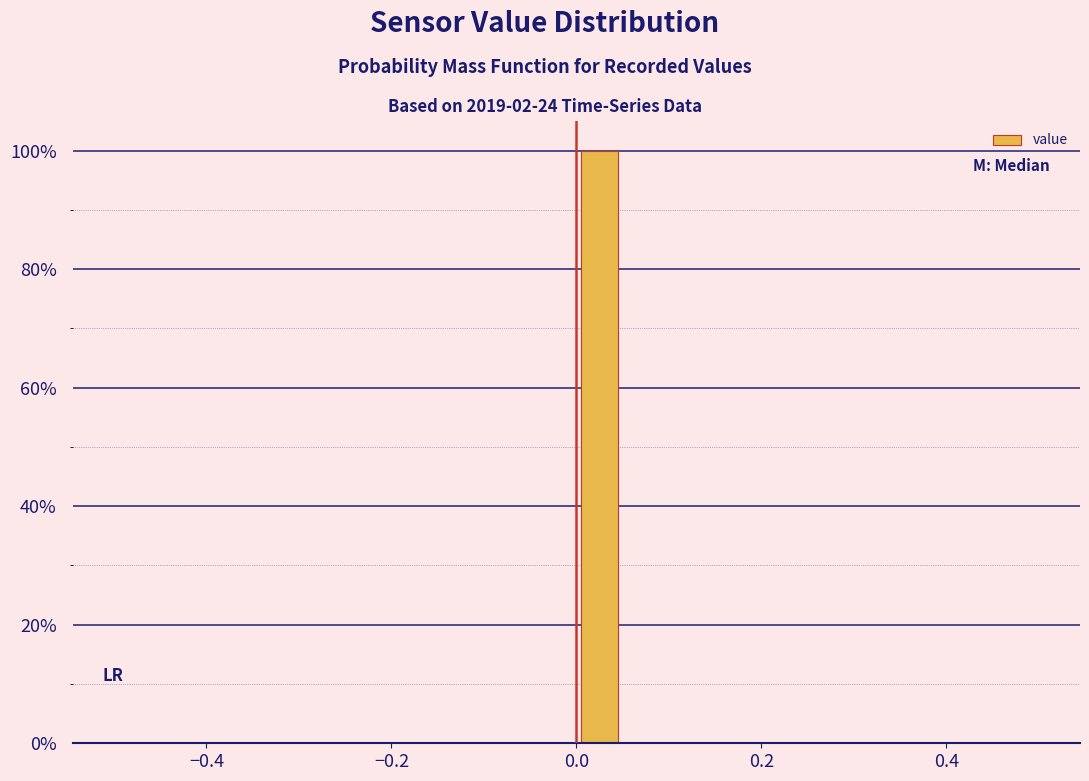

Read against the x-axis, roughly where is the centre of the tallest bar?

0.02